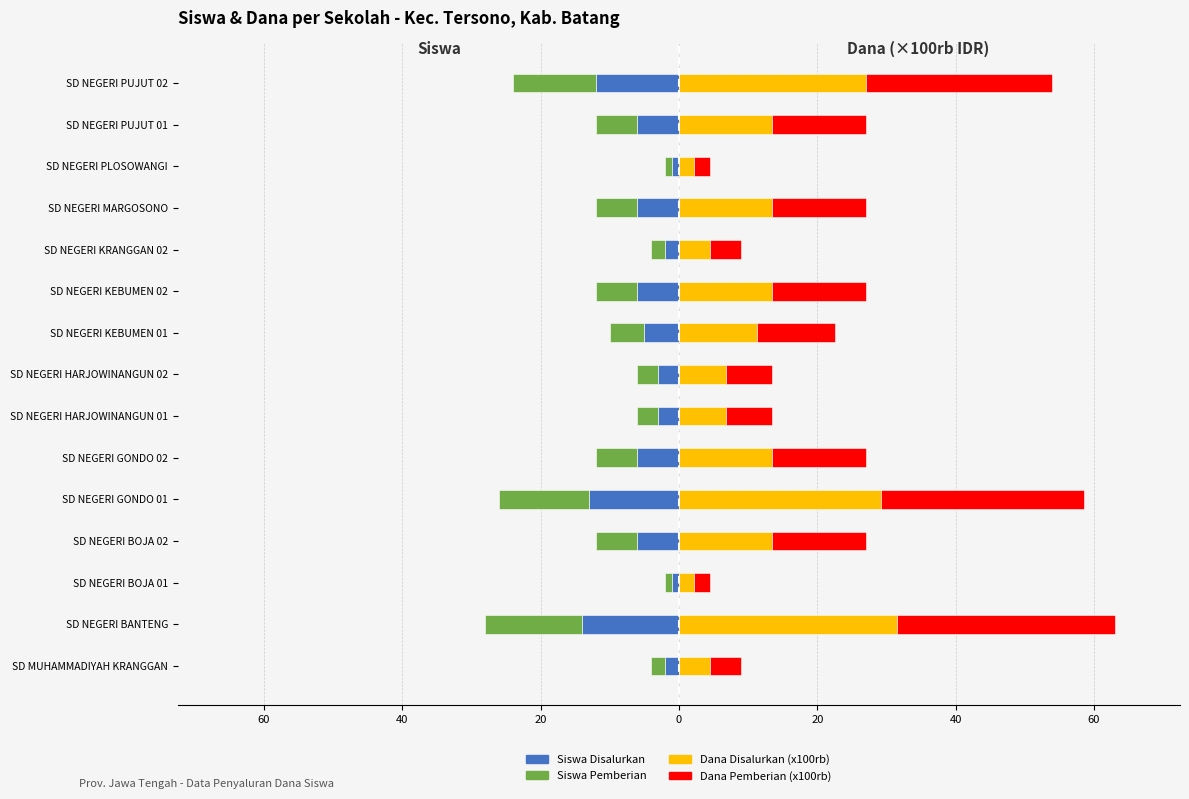

Between SD NEGERI BOJA 01 and SD NEGERI PUJUT 02, which series saw the biggest shift?

Dana Disalurkan (x100rb)